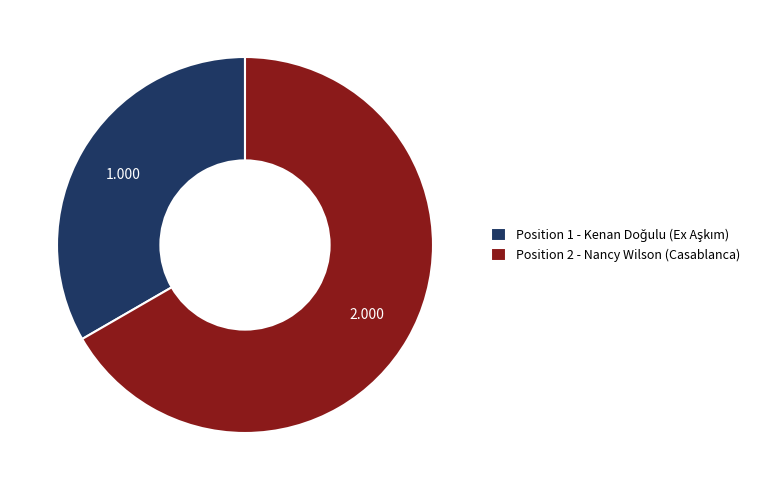

Is Position 2 - Nancy Wilson (Casablanca) the majority of the pie?

Yes